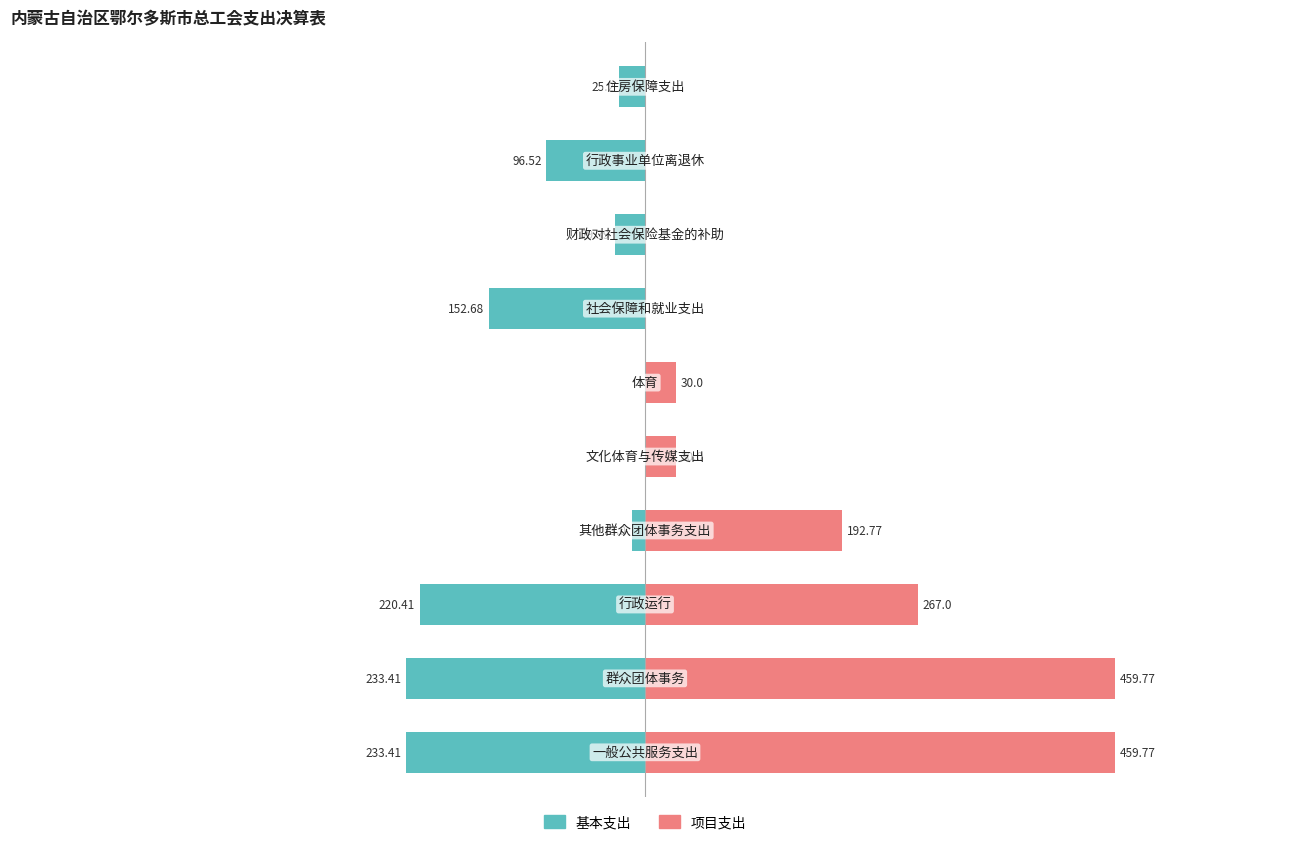

Is it true that 项目支出 equals 8.2 at 4?

False